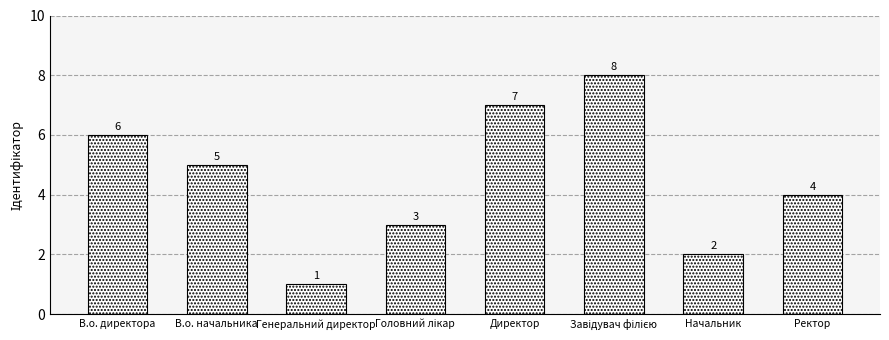

What is the label of the 3rd bar from the left?

Генеральний директор